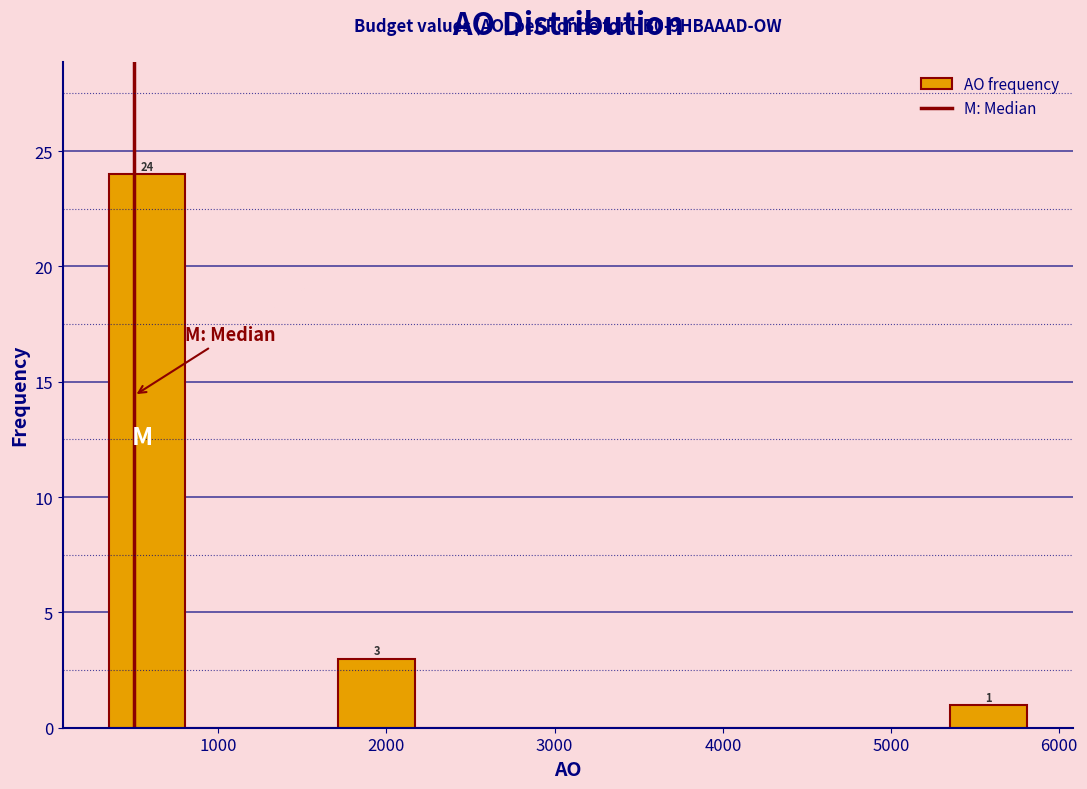

Which range on the x-axis has the tallest bar?

400 to 800